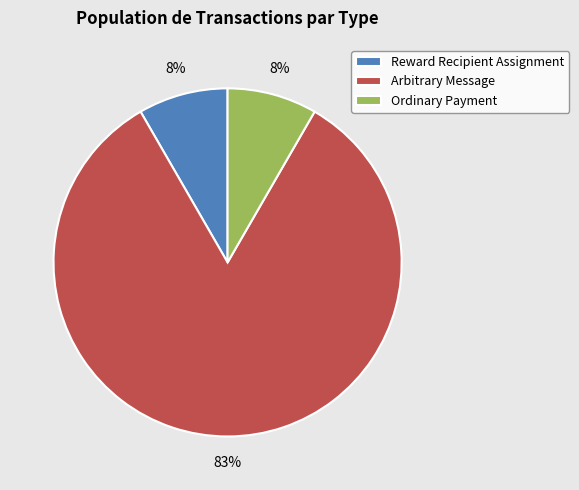

What is the largest slice in the pie chart?

Arbitrary Message